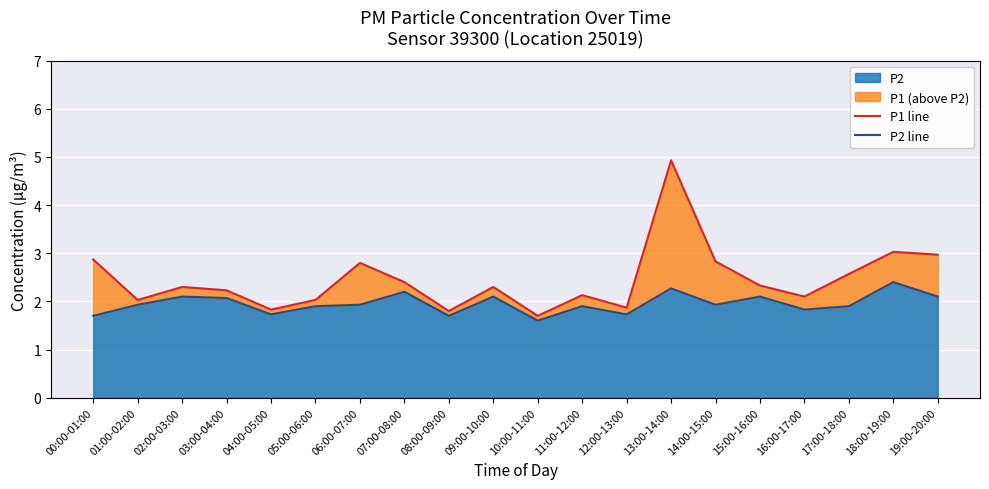

Which series changed the most between 02:00-03:00 and 11:00-12:00?

P2 line